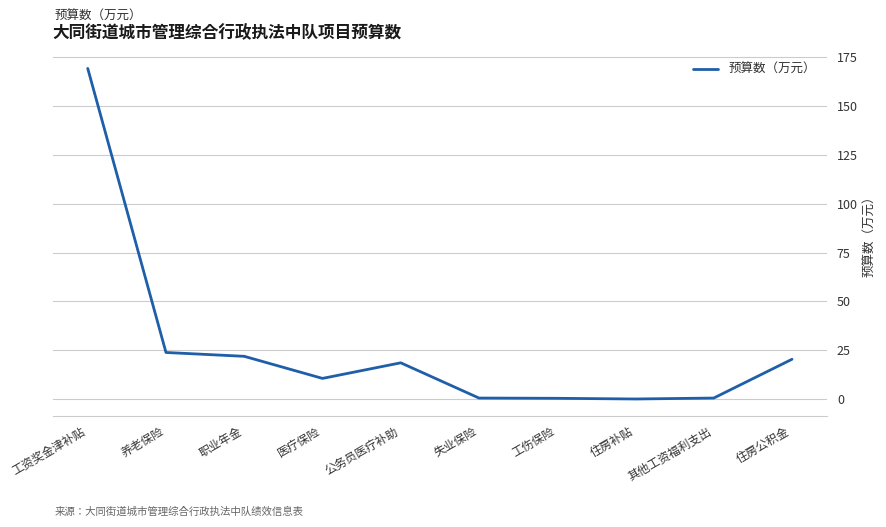

What is the average value?

26.7